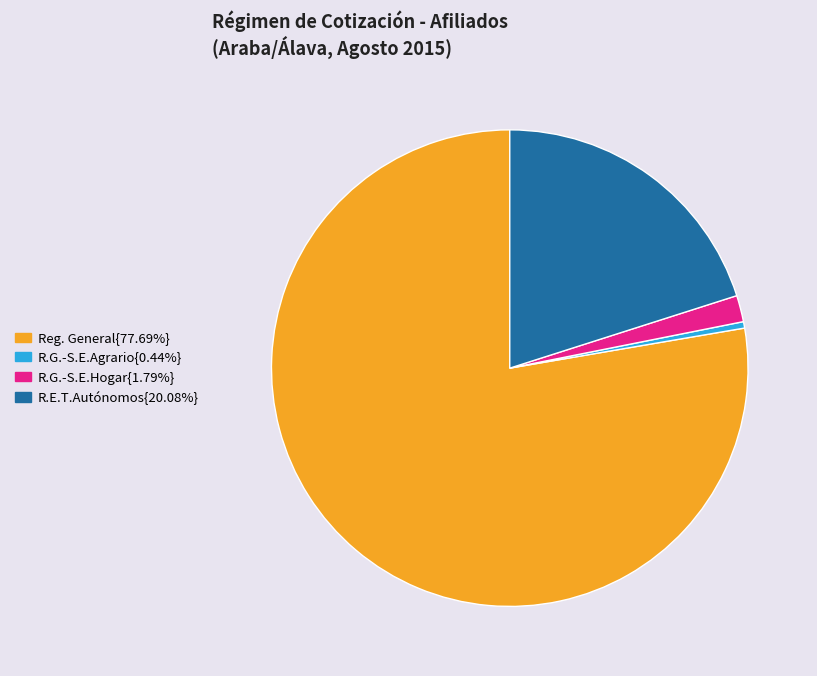

Is there a majority slice in this chart?

Yes